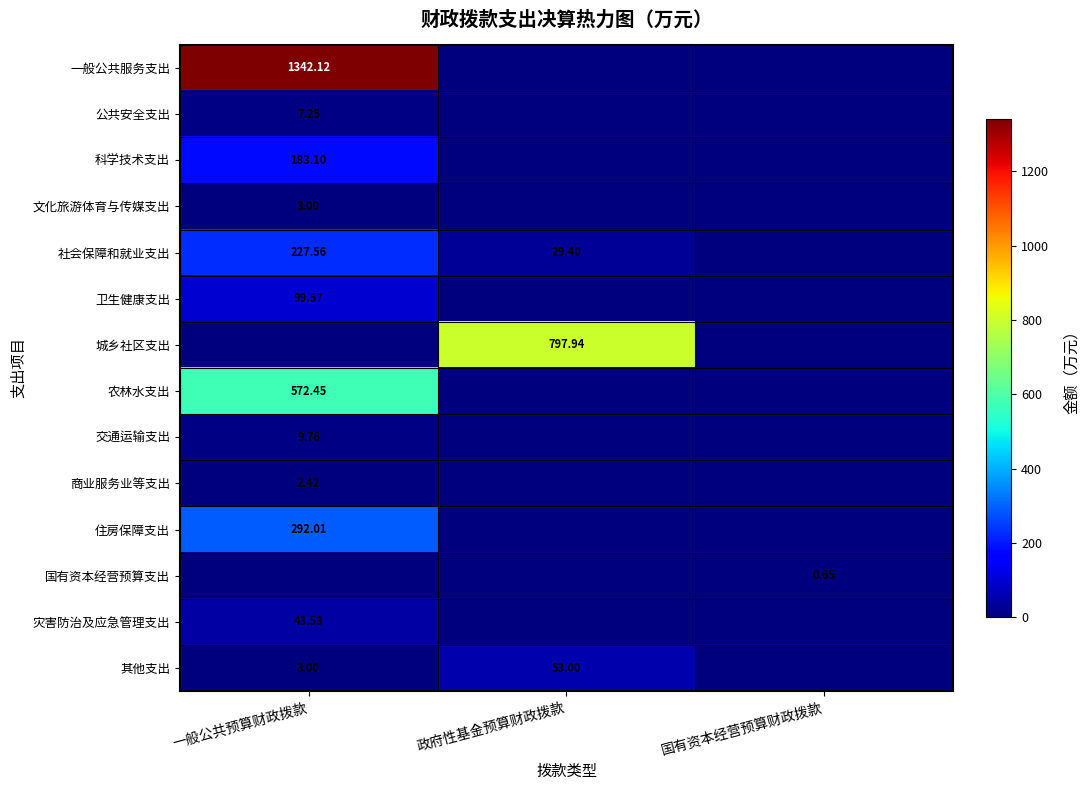

Is the value of 商业服务业等支出 at 一般公共预算财政拨款 greater than the value of 社会保障和就业支出 at 一般公共预算财政拨款?

No